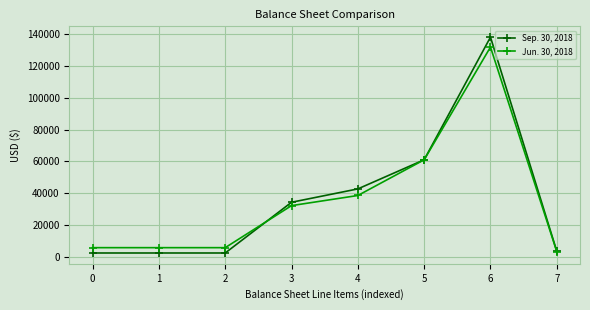

Where is Jun. 30, 2018 nearest to the value 67559?

5